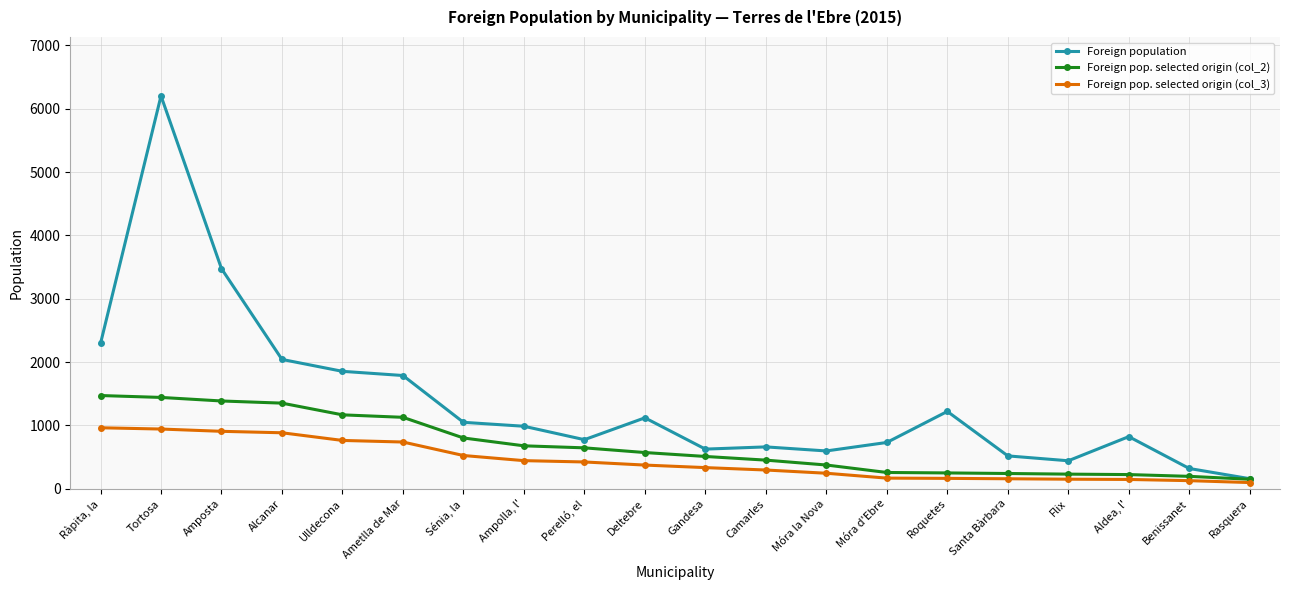

What is the total value across all series at Flix?

824